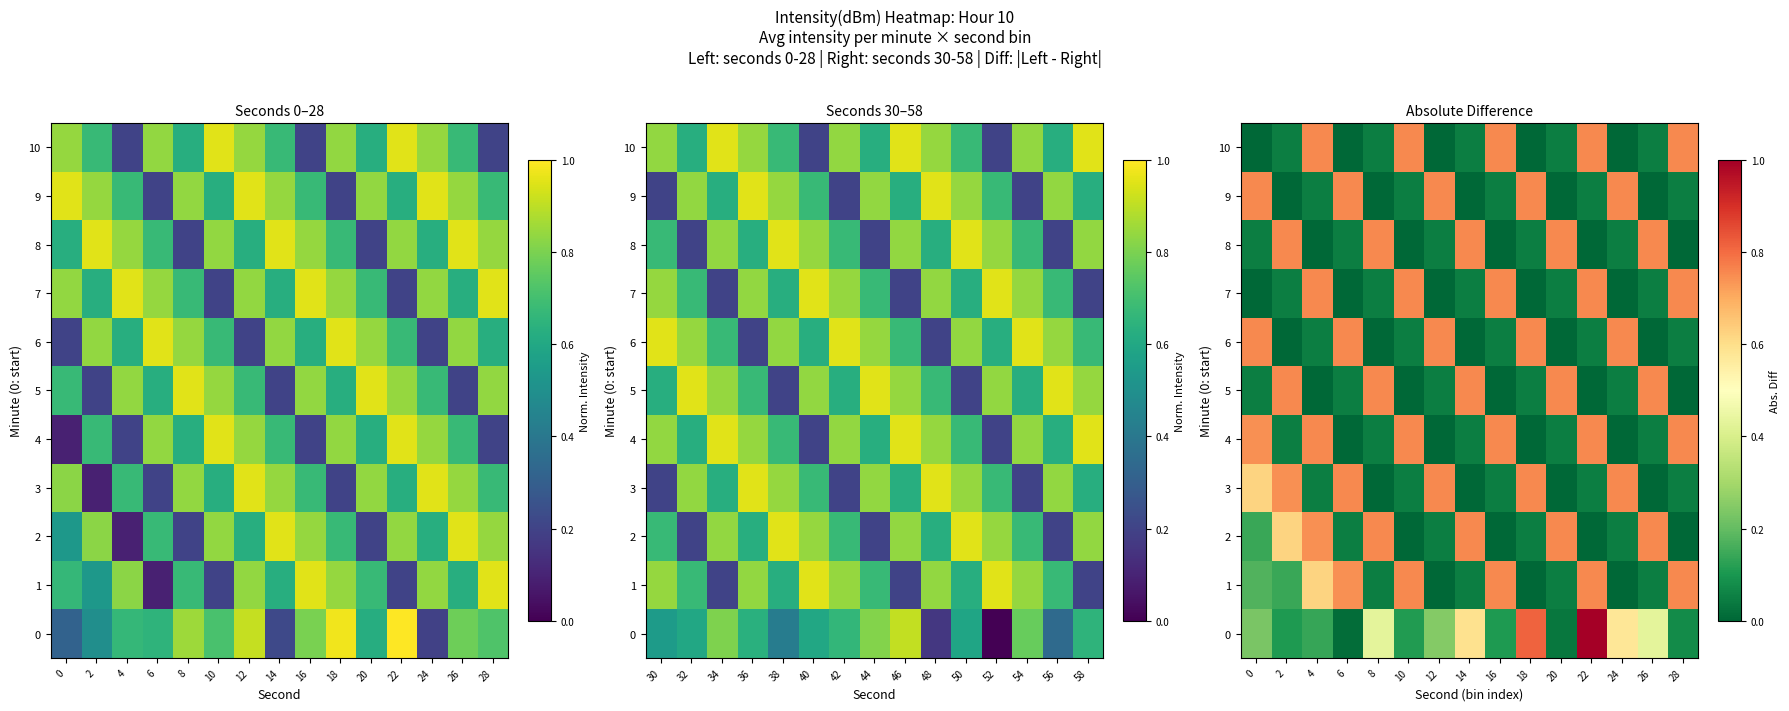

At how many categories does at least one series exceed 0?

15